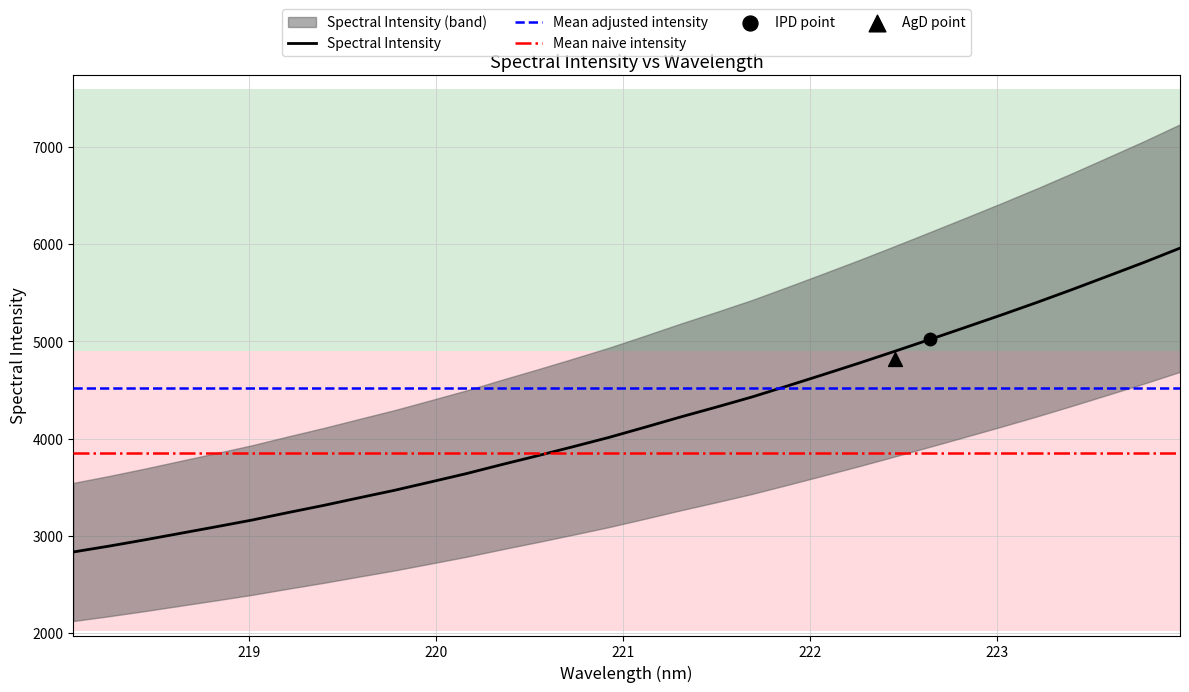

What is the highest value of the Spectral Intensity series?

5957.7